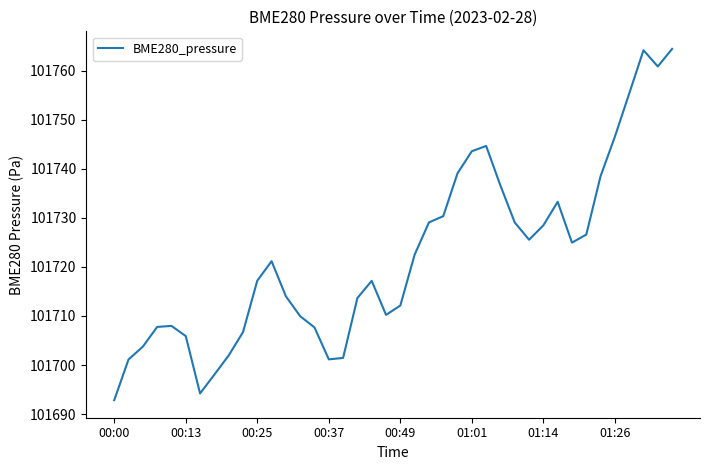

What is the difference between the second highest and second lowest values?

70.0